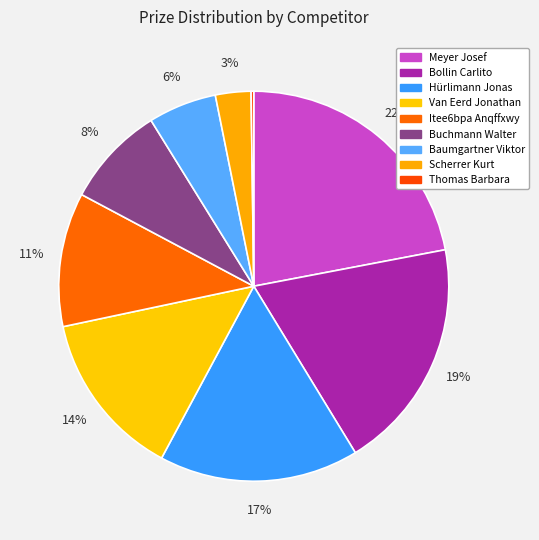

How many slices are in this pie chart?

9